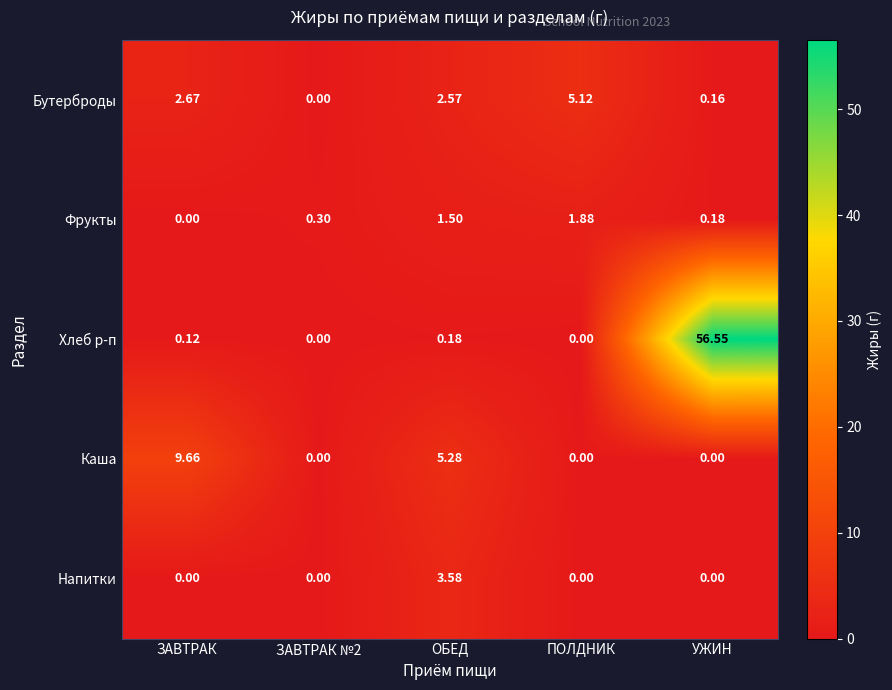

Is the value of Хлеб р-п at УЖИН greater than the value of Бутерброды at ЗАВТРАК №2?

Yes